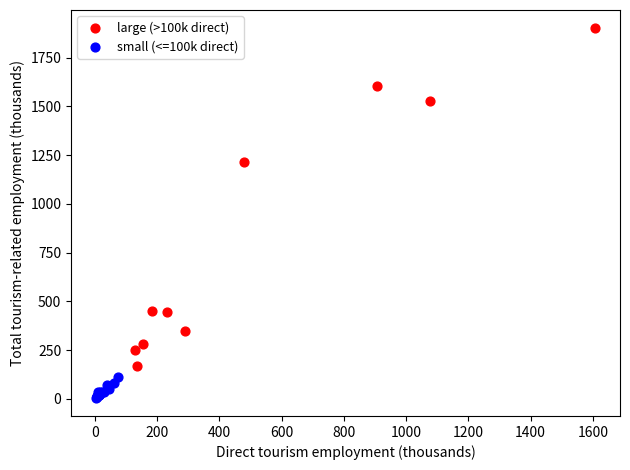

Which series reaches the minimum Y coordinate?

small (<=100k direct)